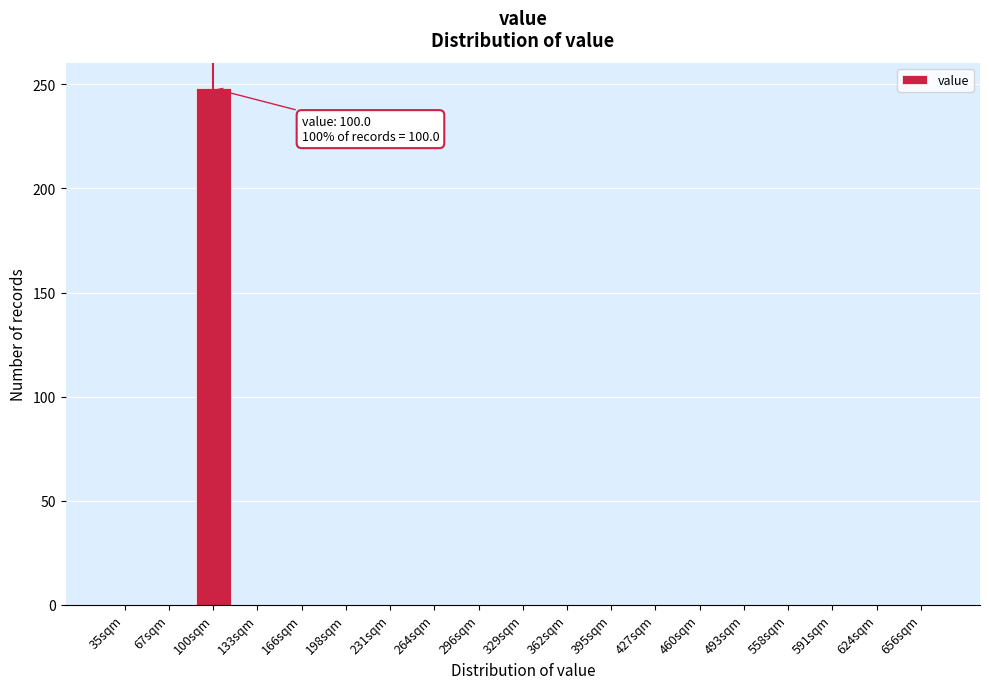

Reading left to right, transcribe all the data shown in this chart.

35sqm=0	67sqm=0	100sqm=248	133sqm=0	166sqm=0	198sqm=0	231sqm=0	264sqm=0	296sqm=0	329sqm=0	362sqm=0	395sqm=0	427sqm=0	460sqm=0	493sqm=0	558sqm=0	591sqm=0	624sqm=0	656sqm=0